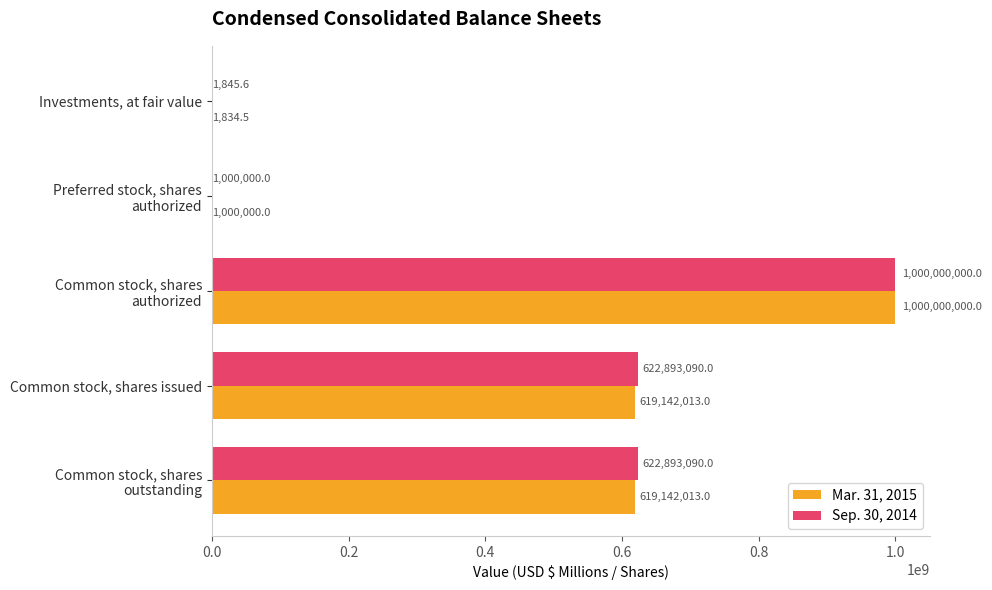

What are all the series names shown in the legend?

Mar. 31, 2015, Sep. 30, 2014